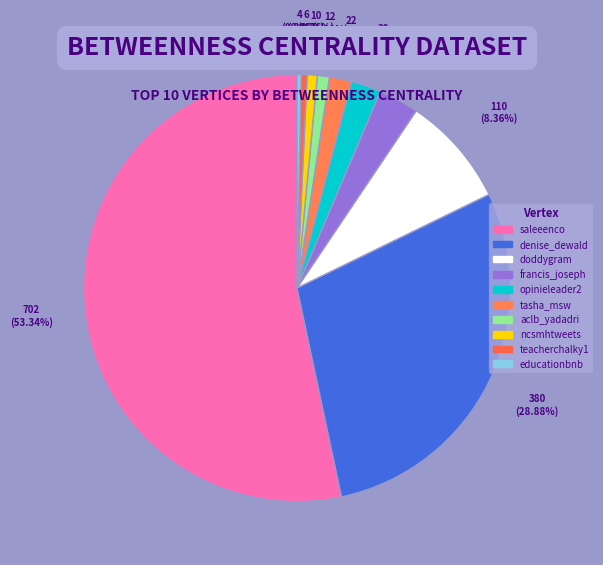

What portion of the pie excludes ncsmhtweets?

99.2%